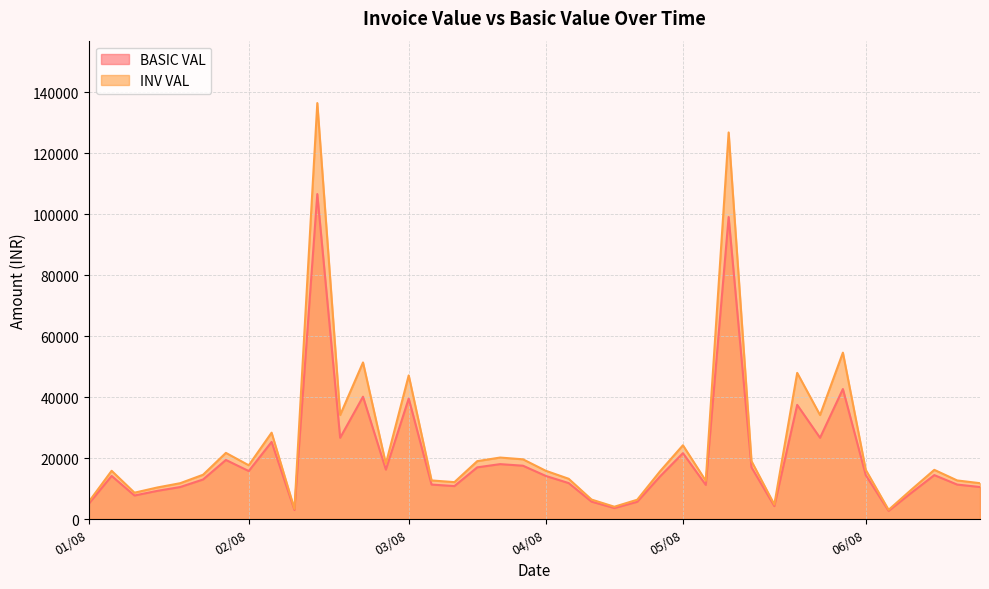

At which label is BASIC VAL closest to 54625?

05/08